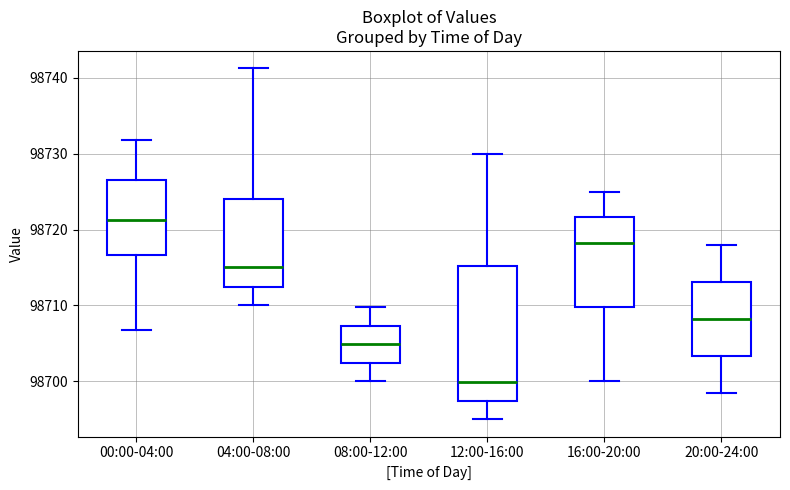

Which box has the highest median line?

00:00-04:00